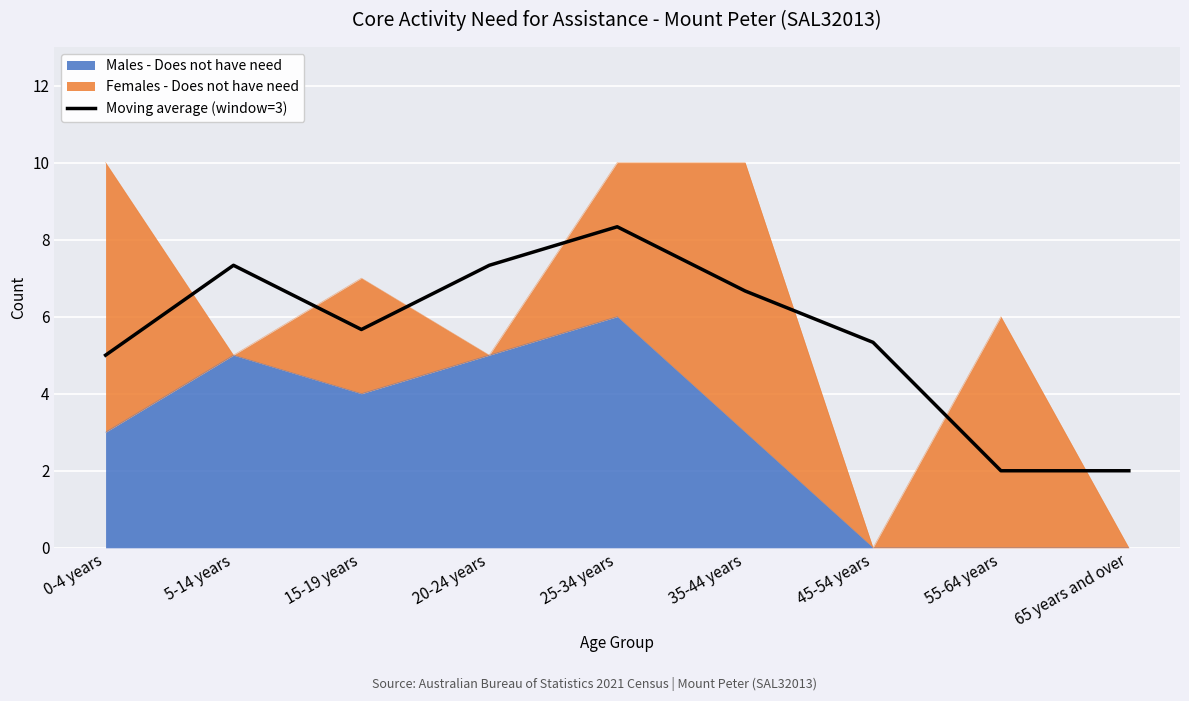

At which category does the data reach its first local peak?

5-14 years